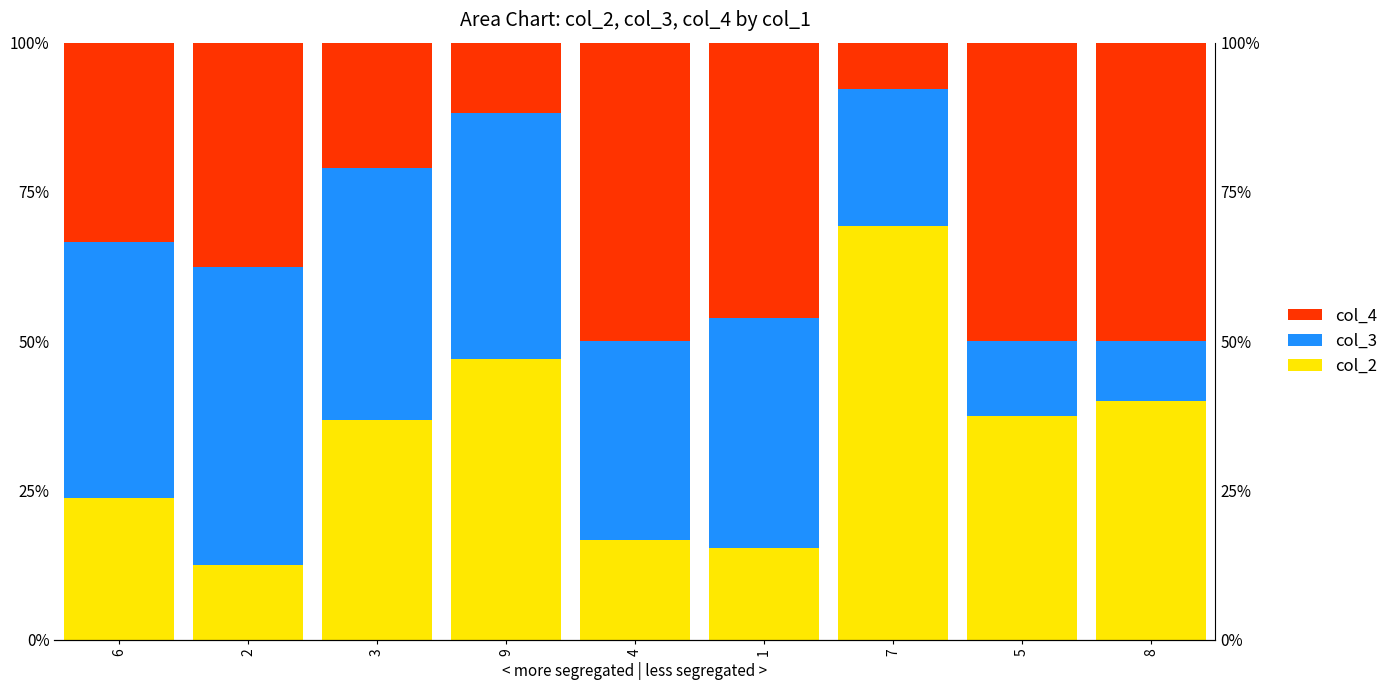

What is the label of the 5th bar from the left?

4